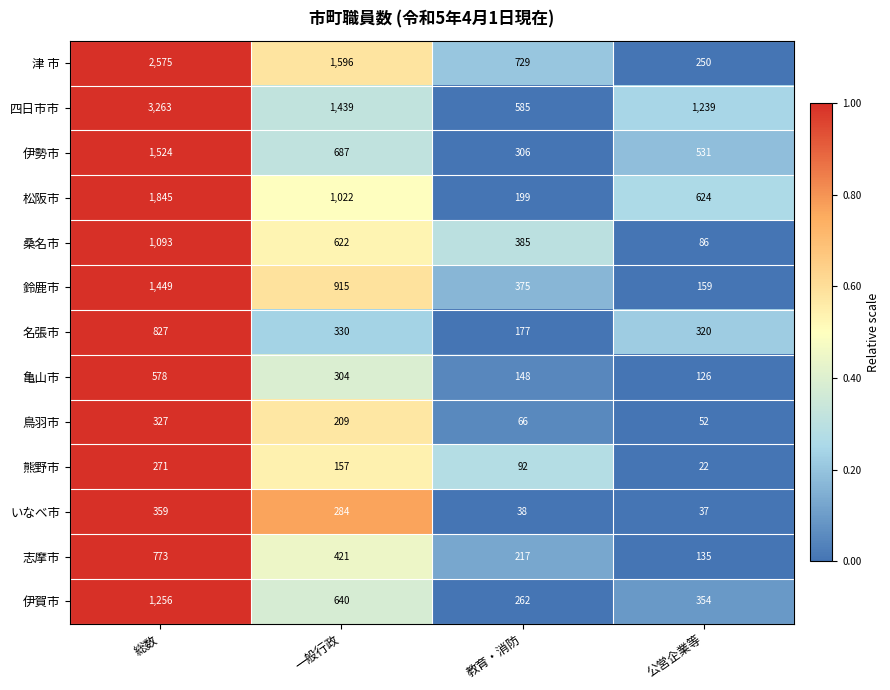

Which series changed the most between 総数 and 公営企業等?

津 市